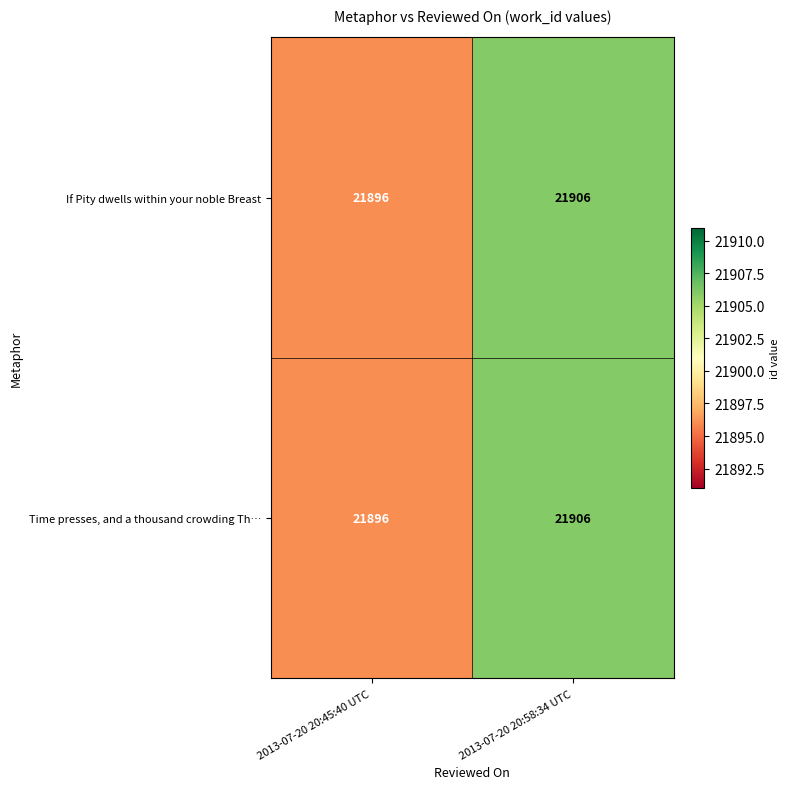

What value does the If Pity dwells within your noble Breast series have at 2013-07-20 20:45:40 UTC?

21896